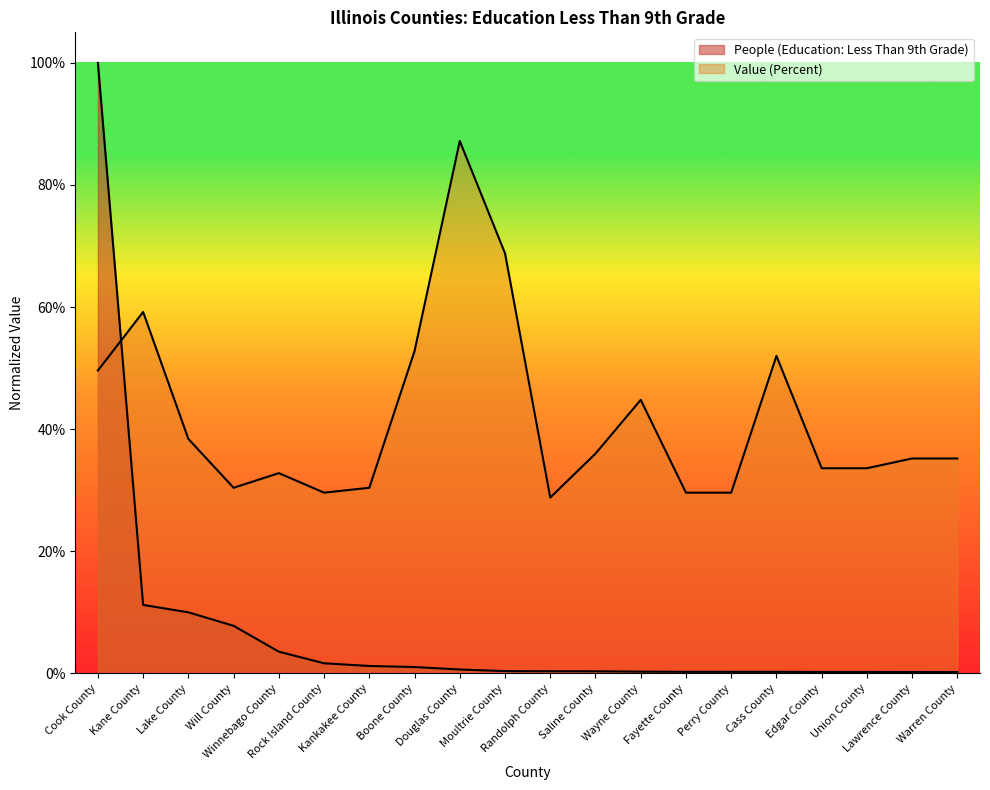

Rank the categories by Value (Percent) value from lowest to highest.

Randolph County, Rock Island County, Fayette County, Perry County, Will County, Kankakee County, Winnebago County, Edgar County, Union County, Lawrence County, Warren County, Saline County, Lake County, Wayne County, Cook County, Cass County, Boone County, Kane County, Moultrie County, Douglas County